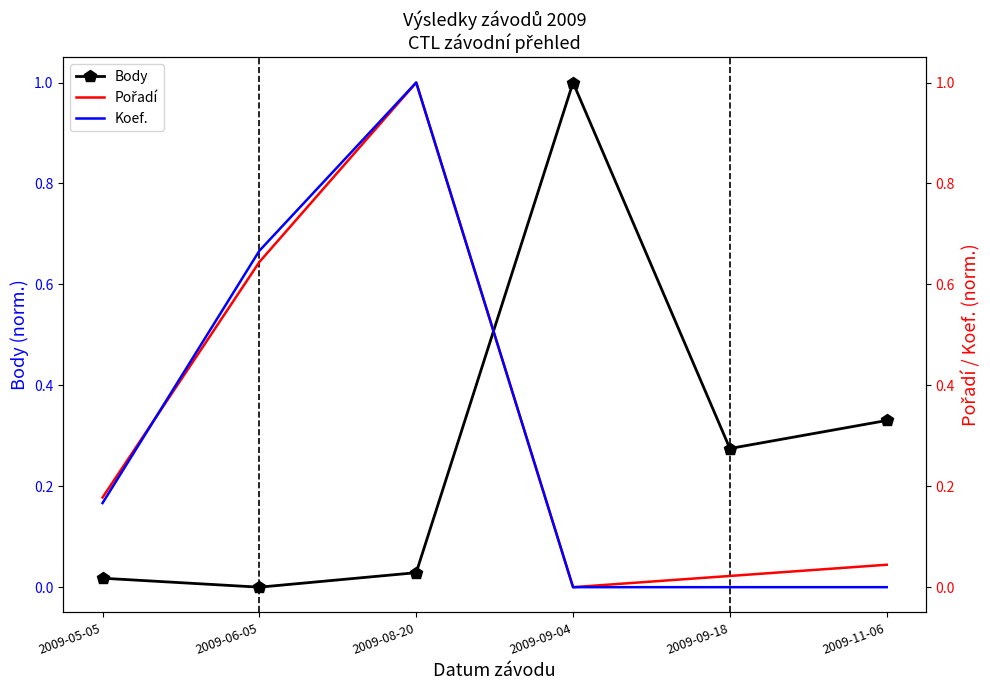

How many data points does each series have?

6